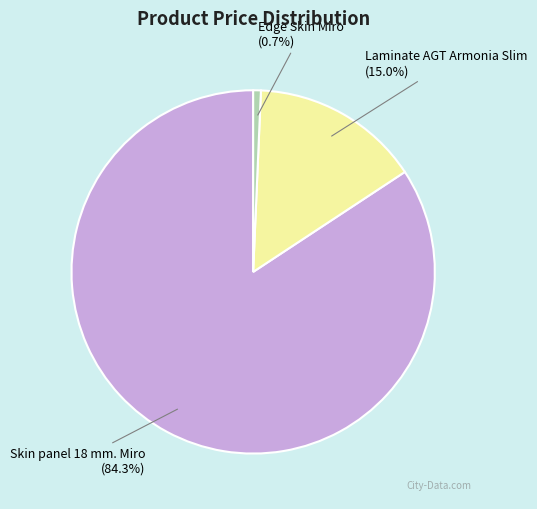

What is the majority slice?

Skin panel 18 mm. Miro